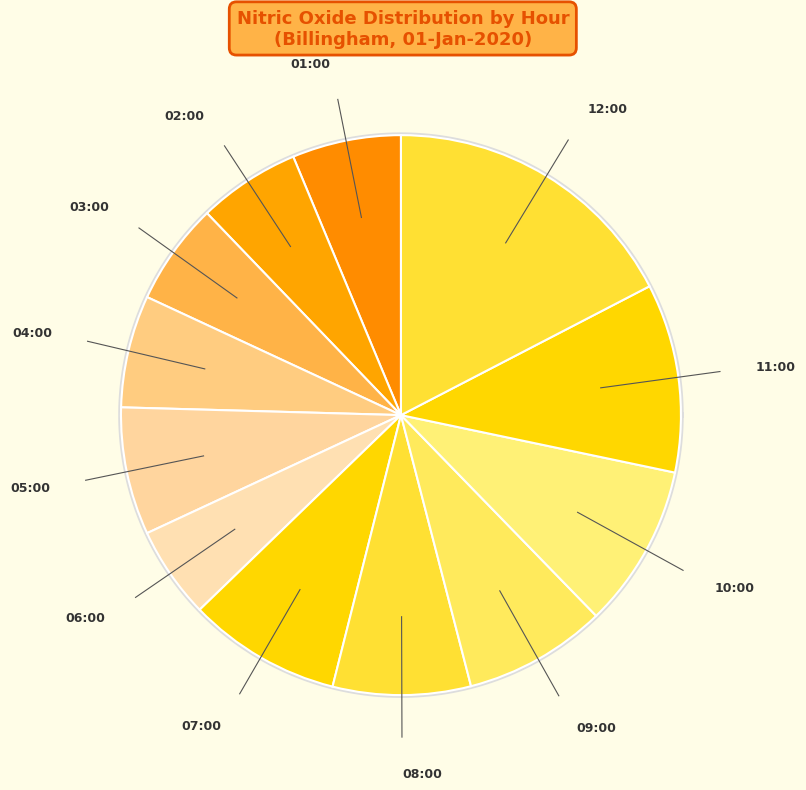

Is it true that 03:00 is 1% of the pie?

False